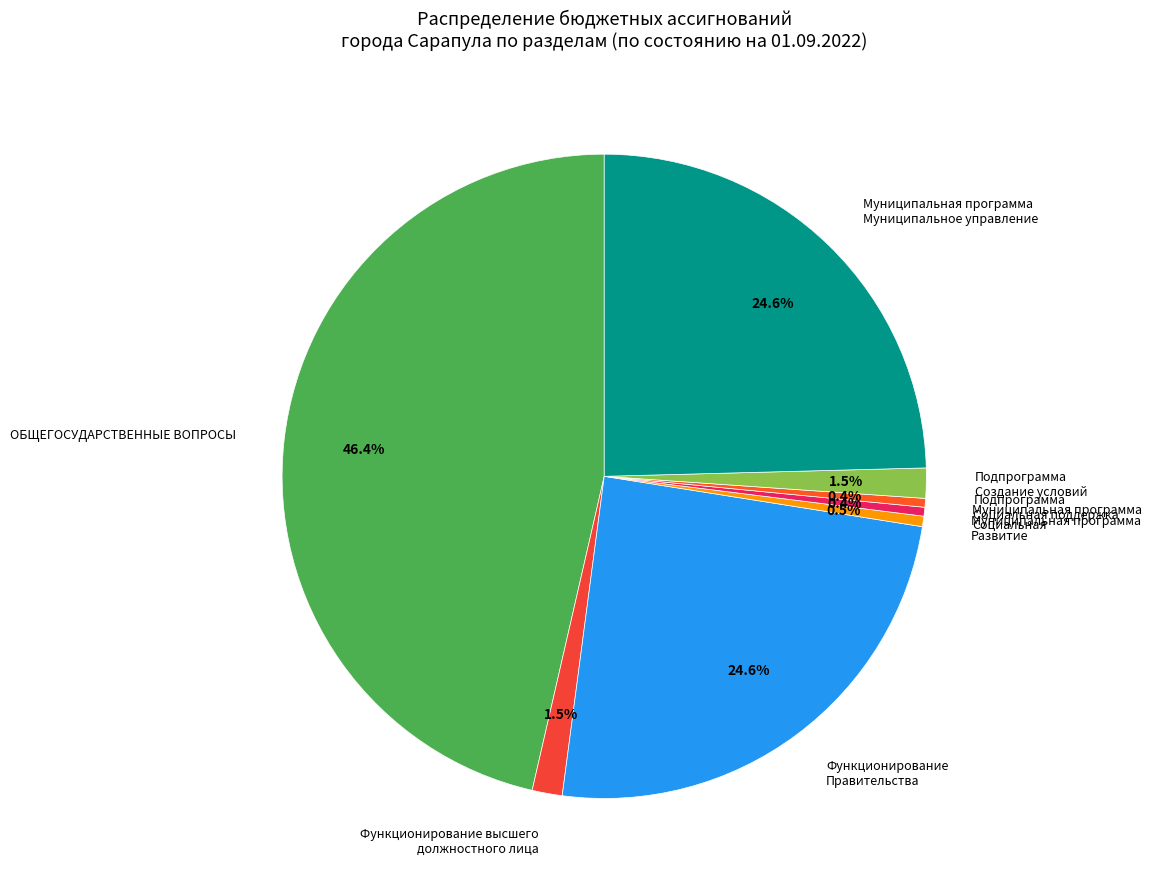

To the nearest percent, what percentage of the pie is Функционирование Правительства?

25%